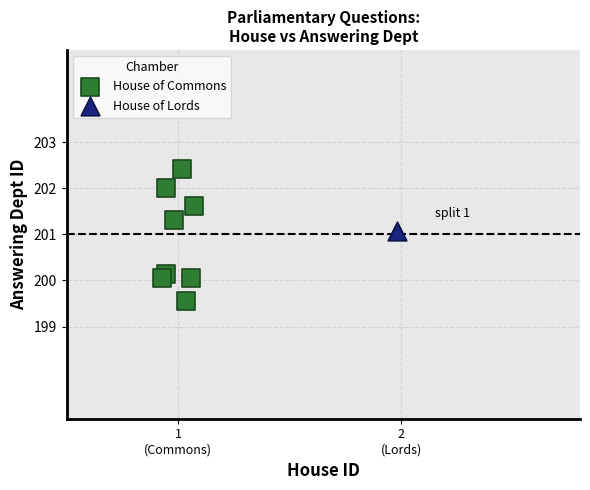

What are all the series names shown in the legend?

House of Commons, House of Lords